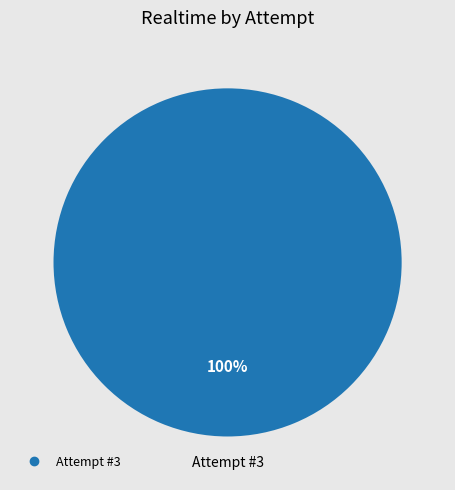

Is there a majority slice in this chart?

Yes